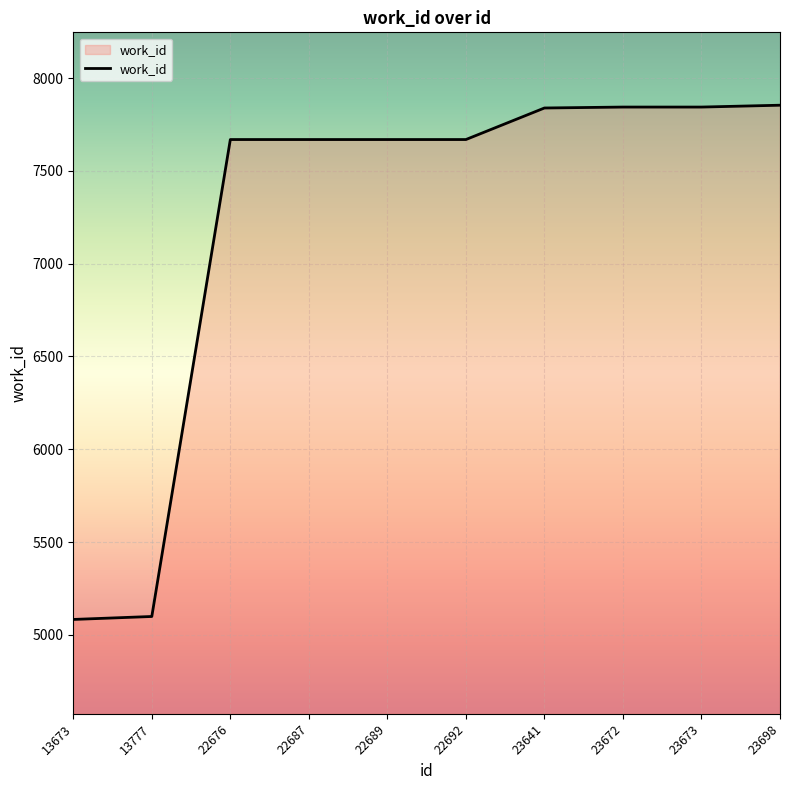

What is the minimum value shown in the chart?

5083